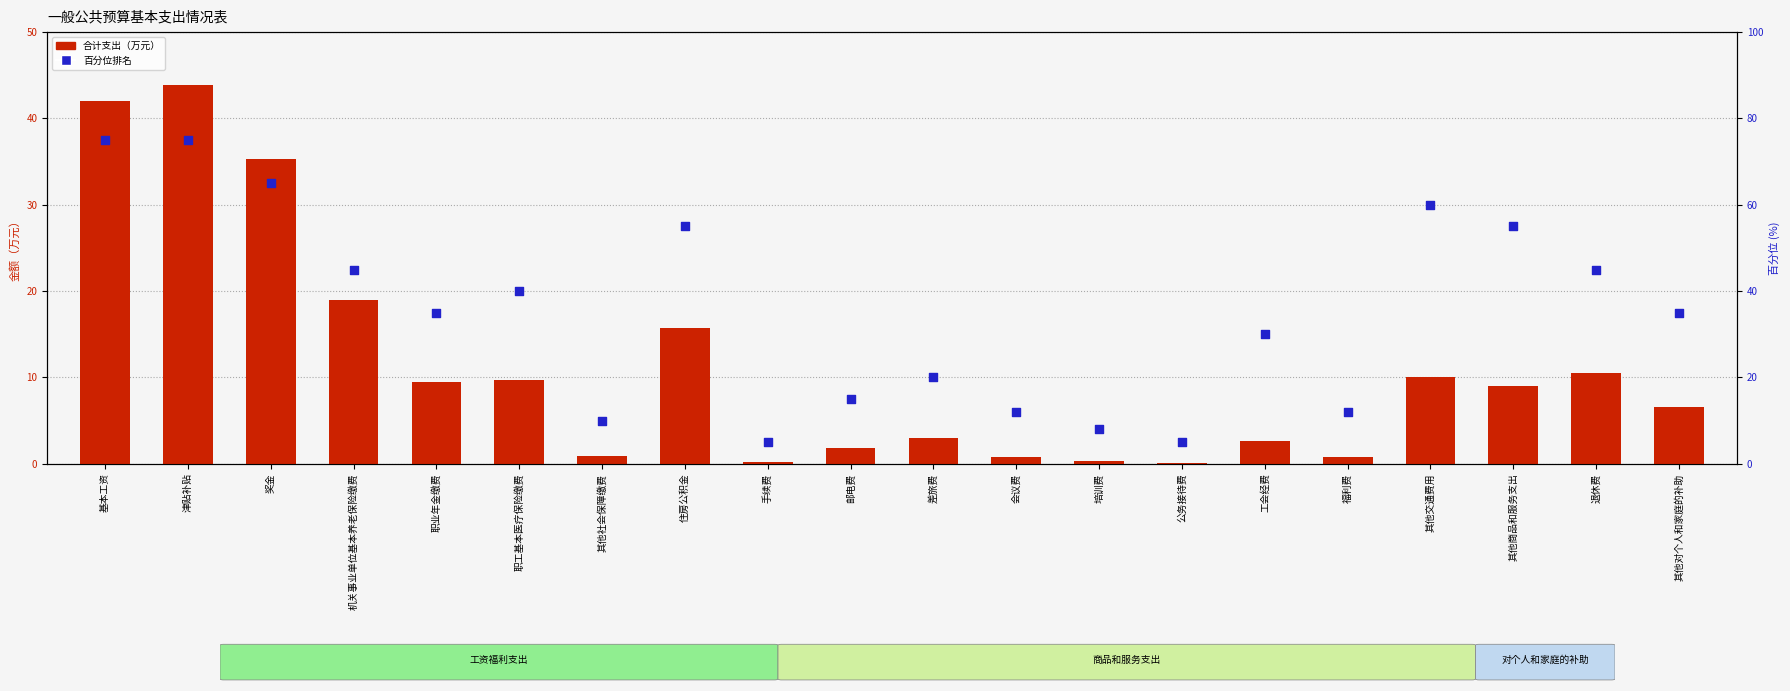

What are all the series names shown in the legend?

合计支出, 百分位排名